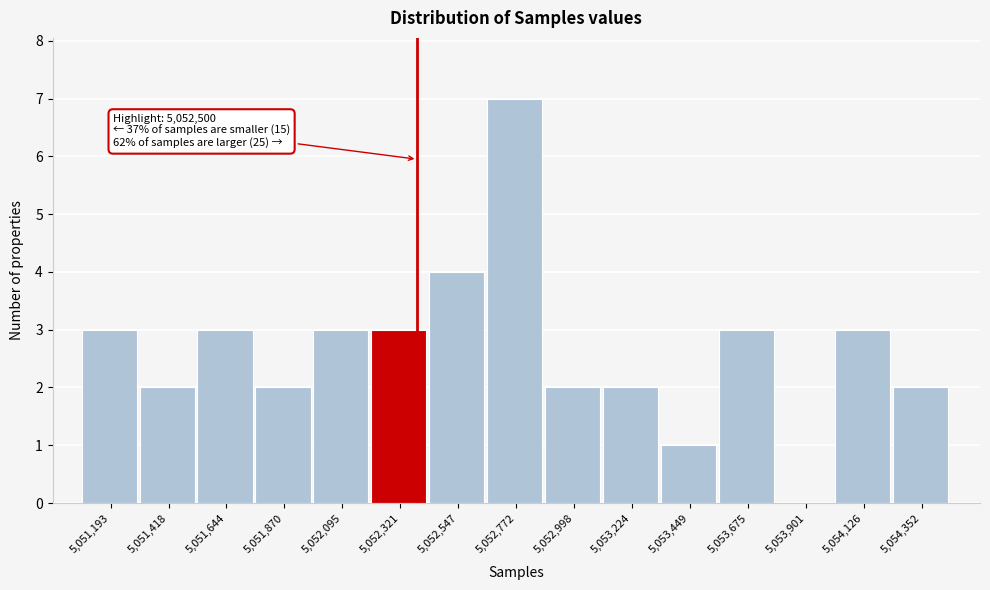

Reading left to right, list all the values displayed in this chart.

5,051,193=3	5,051,418=2	5,051,644=3	5,051,870=2	5,052,095=3	5,052,321=3	5,052,547=4	5,052,772=7	5,052,998=2	5,053,224=2	5,053,449=1	5,053,675=3	5,053,901=0	5,054,126=3	5,054,352=2